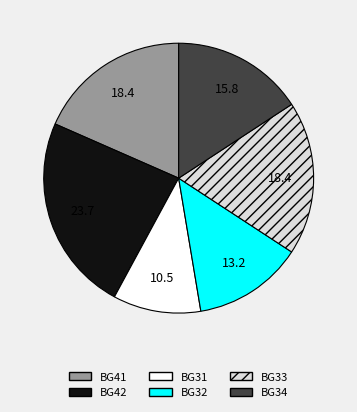

Is the sum of BG34 and BG33 greater than half?

No